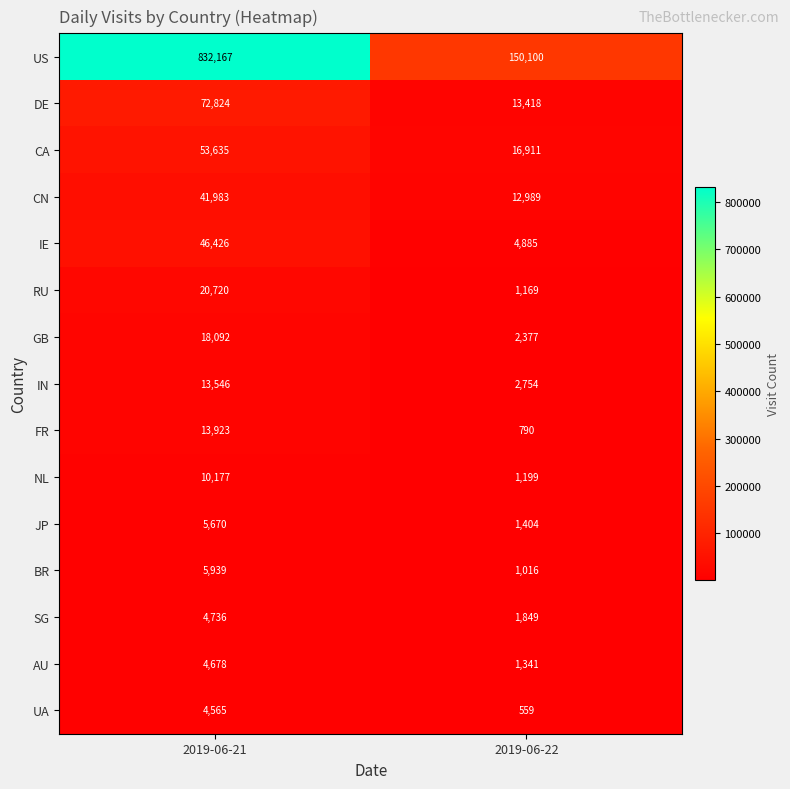

The value of US at 2019-06-21 is 212486. True or false?

False